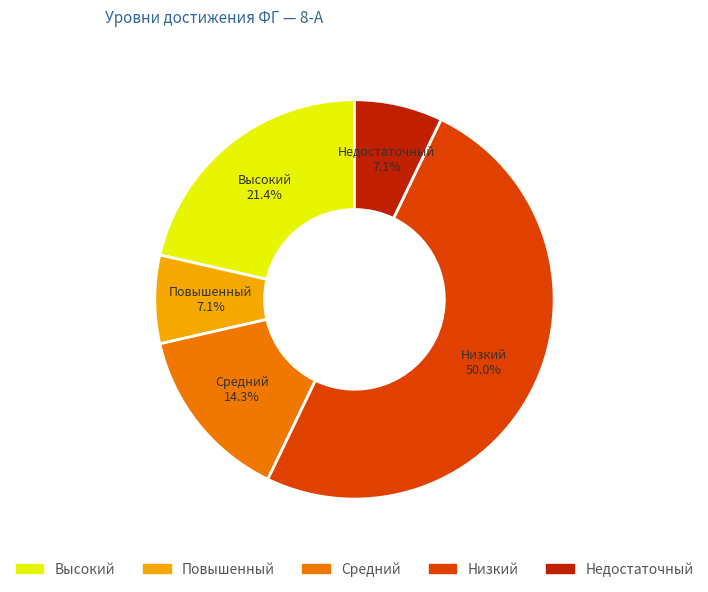

How many slices are in this pie chart?

5